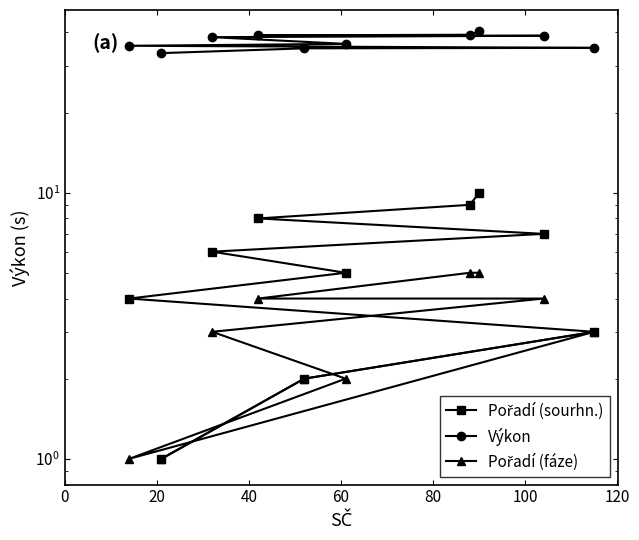

What is the spread (max minus min) of values at 20?

32.9